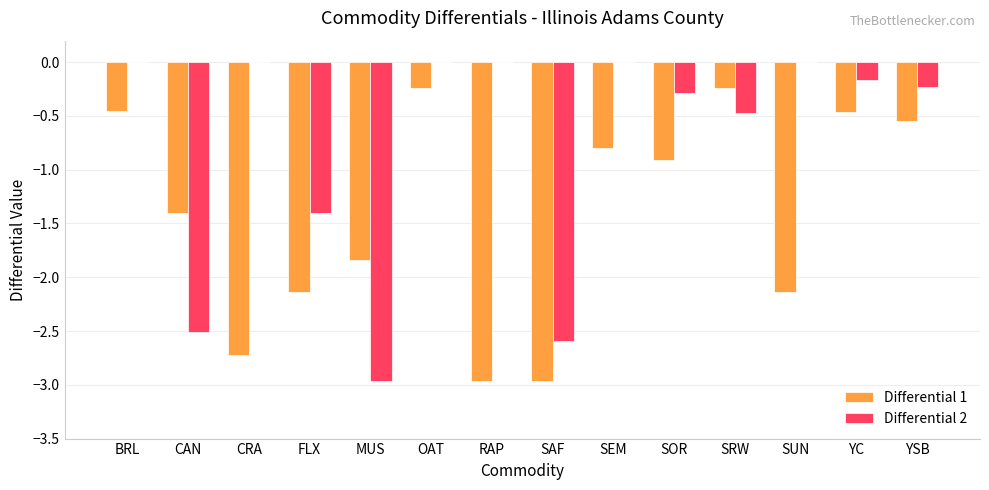

Is the value of Differential 1 at FLX greater than the value of Differential 2 at CRA?

No